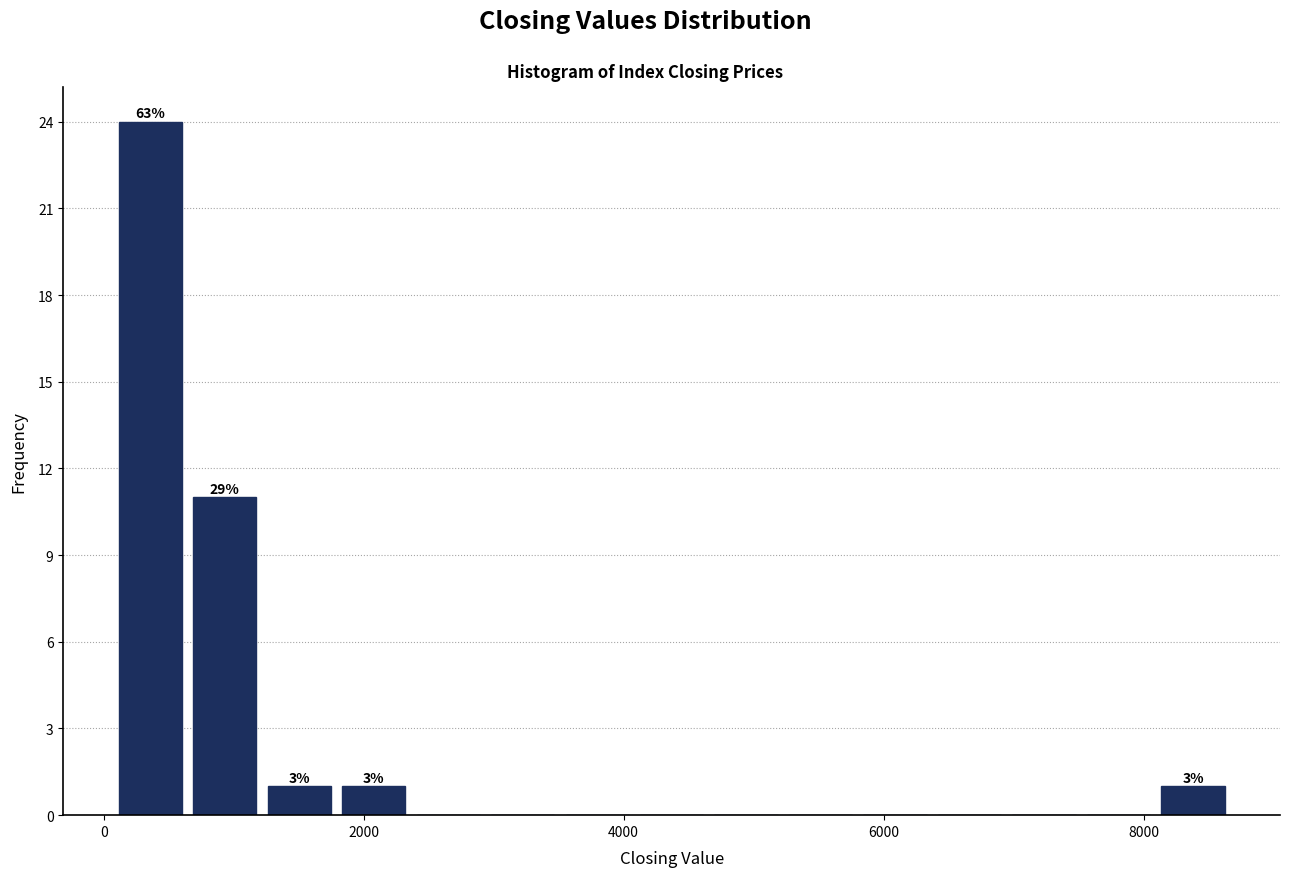

Around what value on the x-axis is the tallest bar? Give the approximate position of its centre, as read against the axis.

400